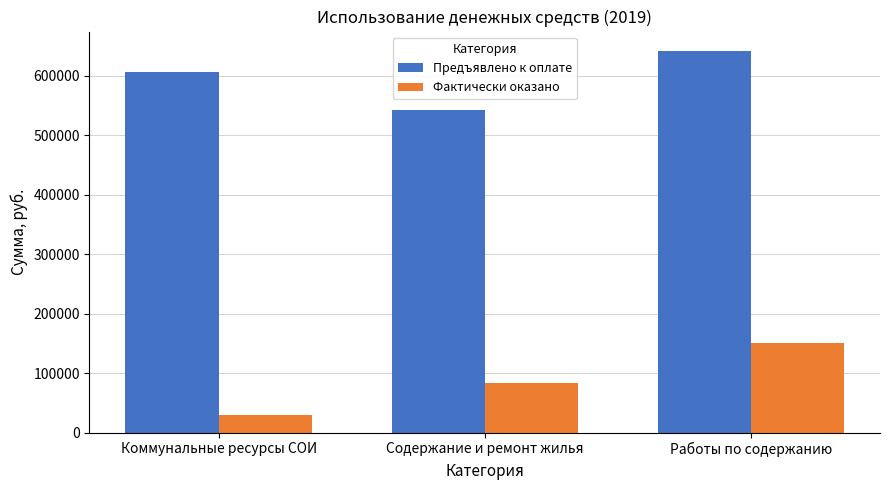

What are all the series names shown in the legend?

Предъявлено к оплате, Фактически оказано